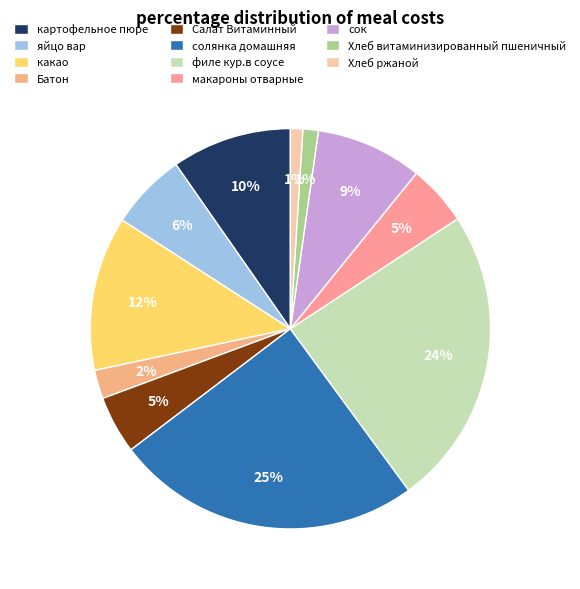

Does any single category account for the majority?

No